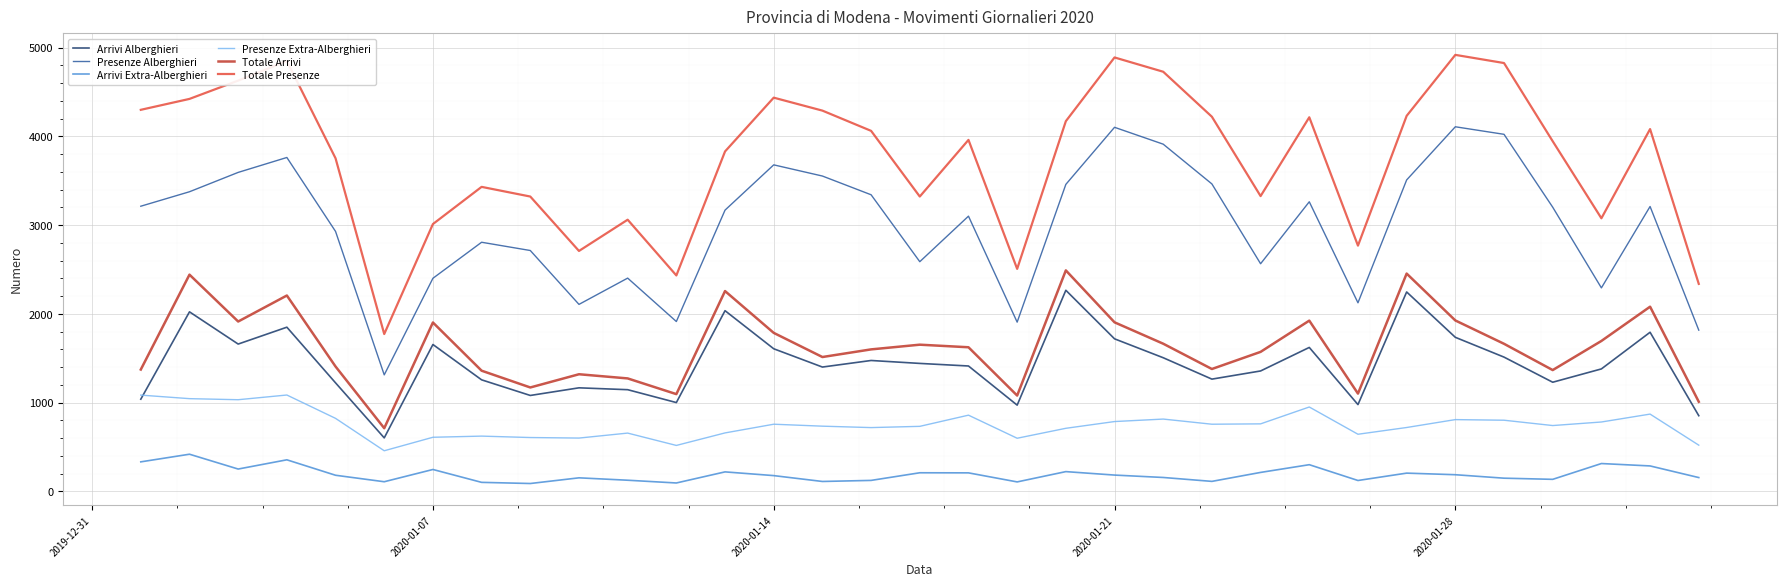

How many lines are shown in the chart?

6